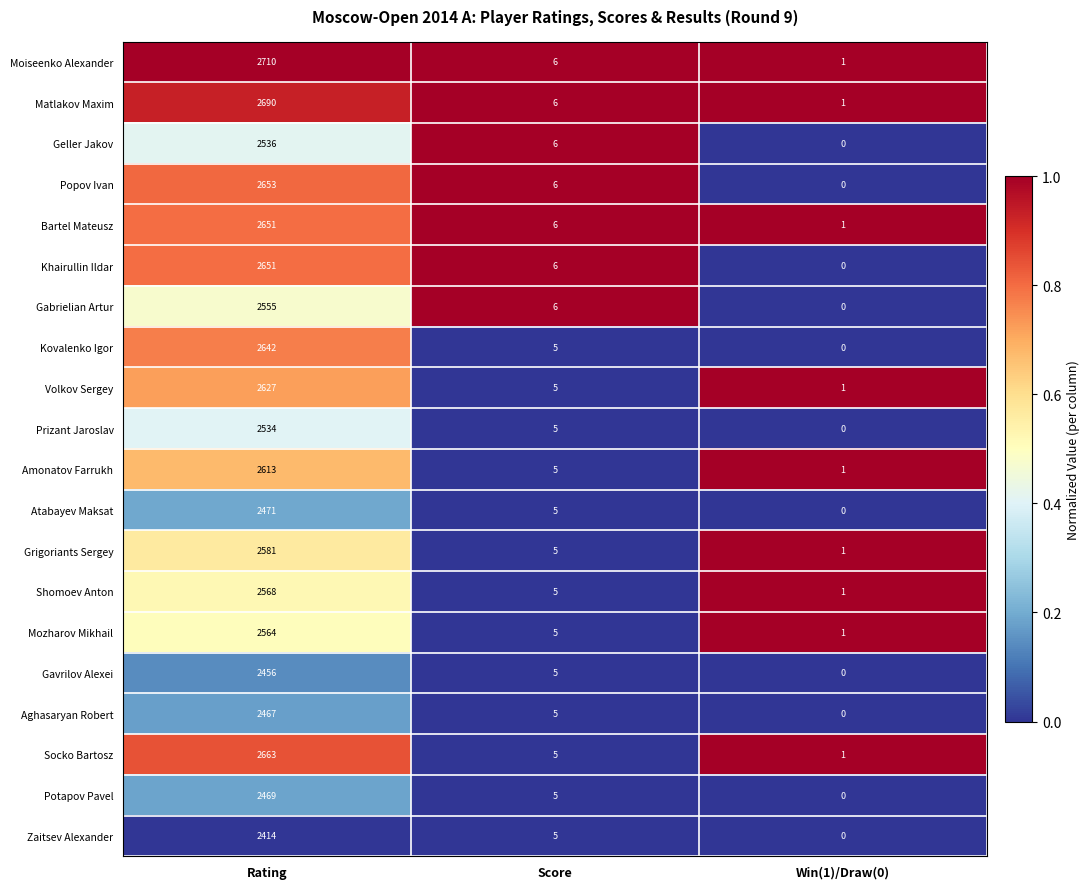

The Gabrielian Artur series shows -776 at Win(1)/Draw(0). True or false?

False